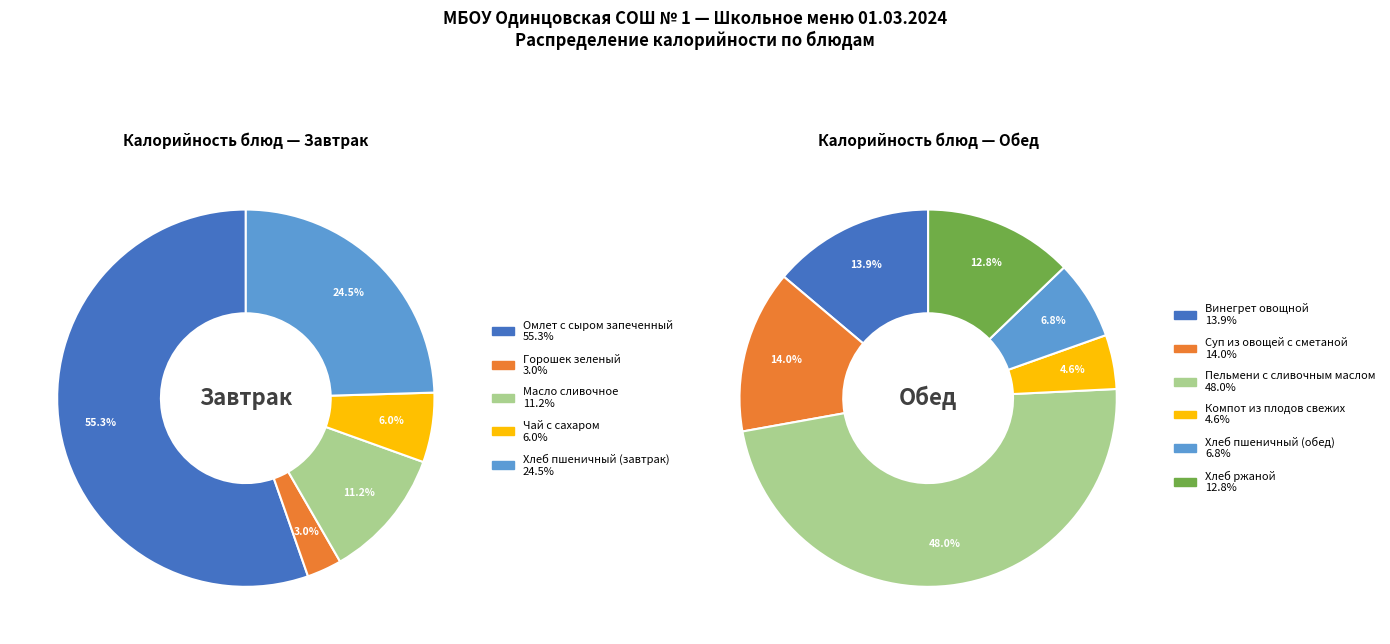

The Пельмени с сливочным маслом slice represents 13% of the pie. True or false?

False